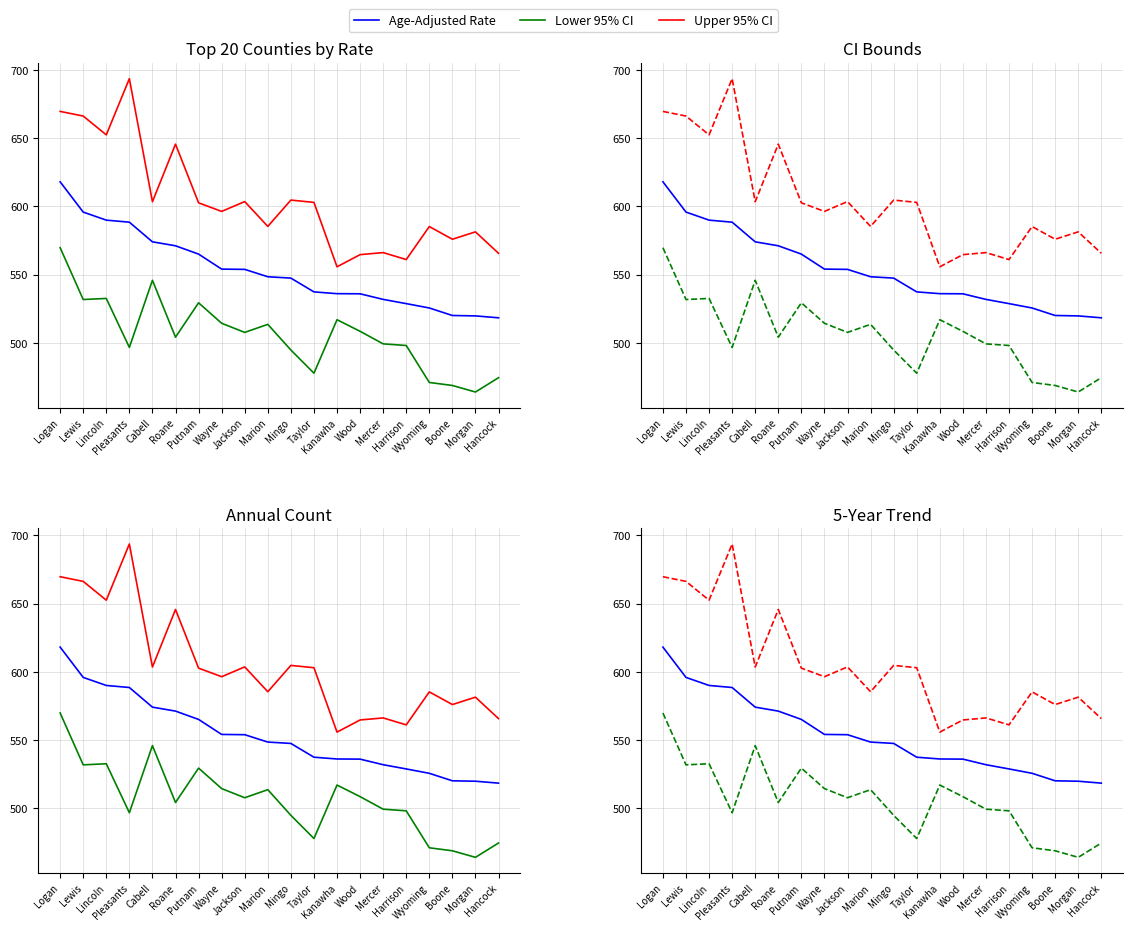

What is the minimum value shown in the chart?

464.0